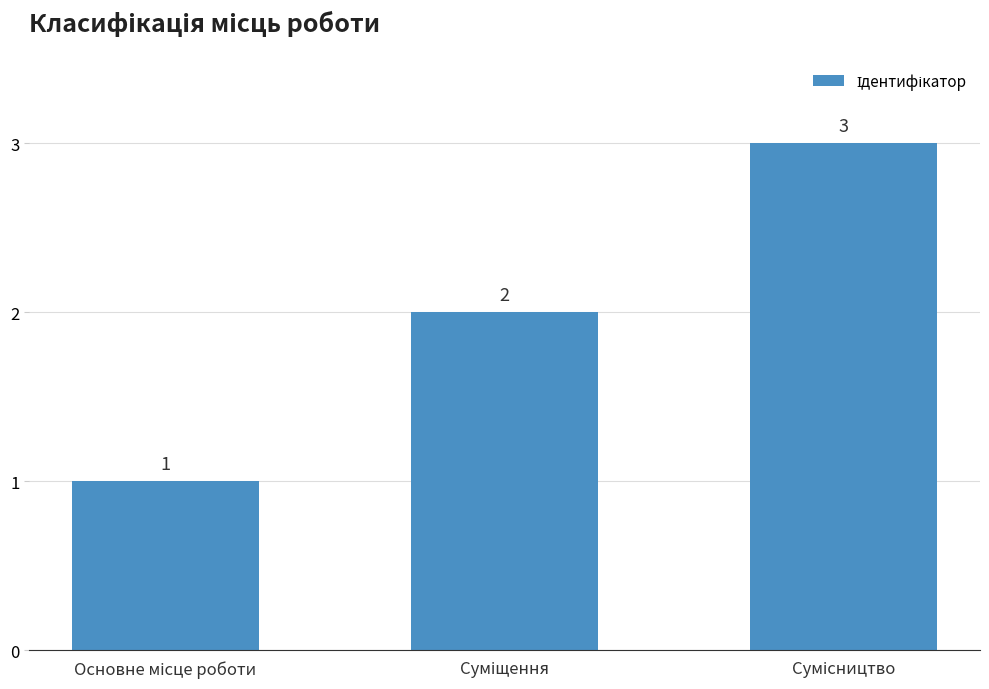

Reading right to left, what are all the values shown in this chart?

3	2	1